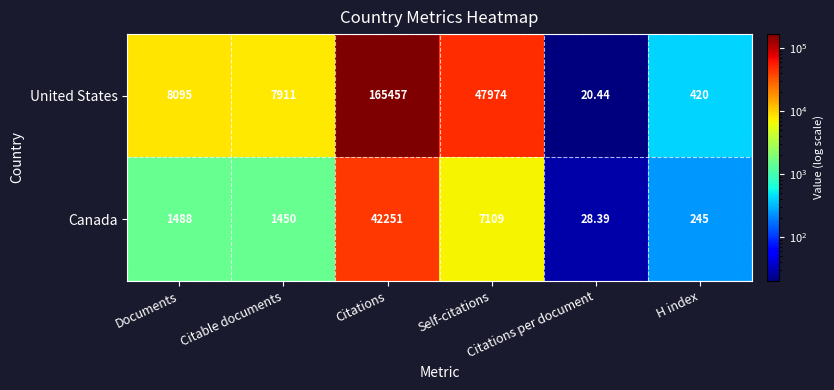

Which label corresponds to the largest value in the chart?

Citations